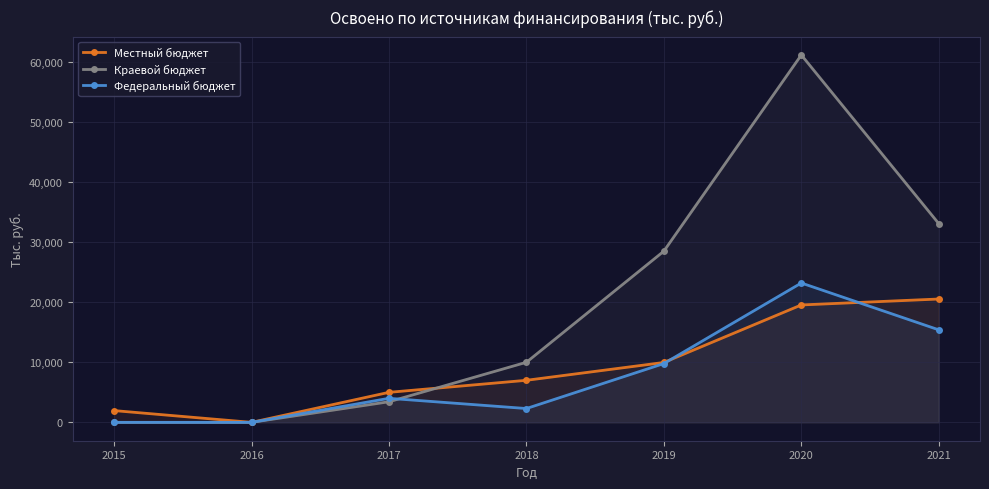

Where does the Федеральный бюджет series first go above 3999?

2017